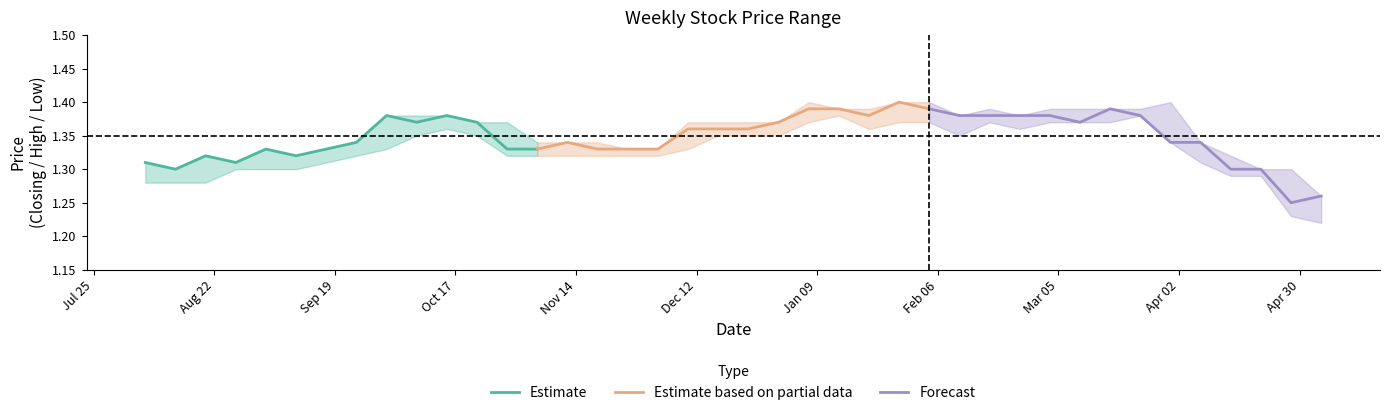

In Forecast, how many points are higher than both neighbors (excluding endpoints)?

1